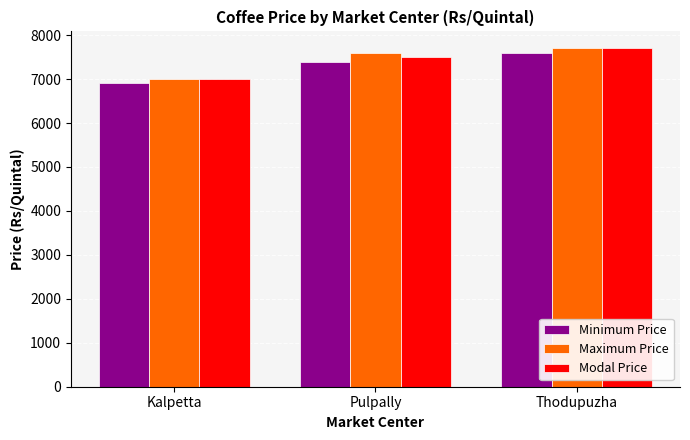

True or false: Minimum Price has a value of 2358 at Kalpetta.

False